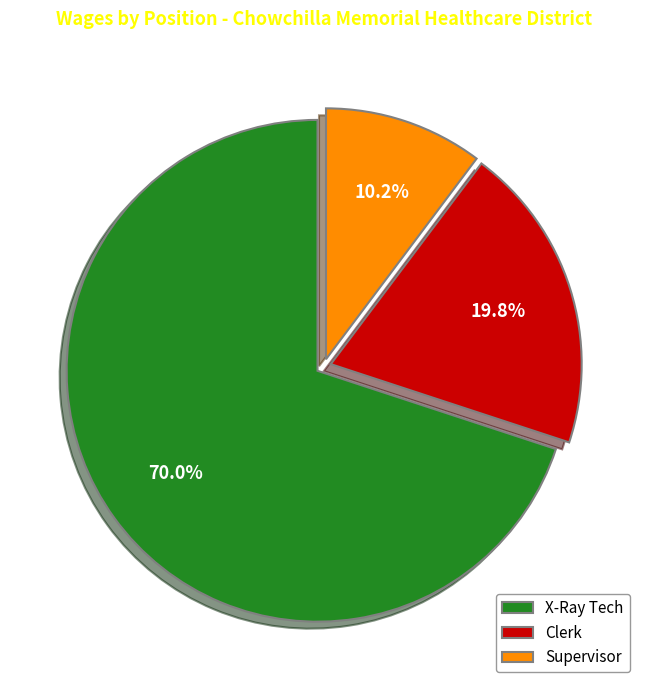

Is it true that Clerk is 20% of the pie?

True